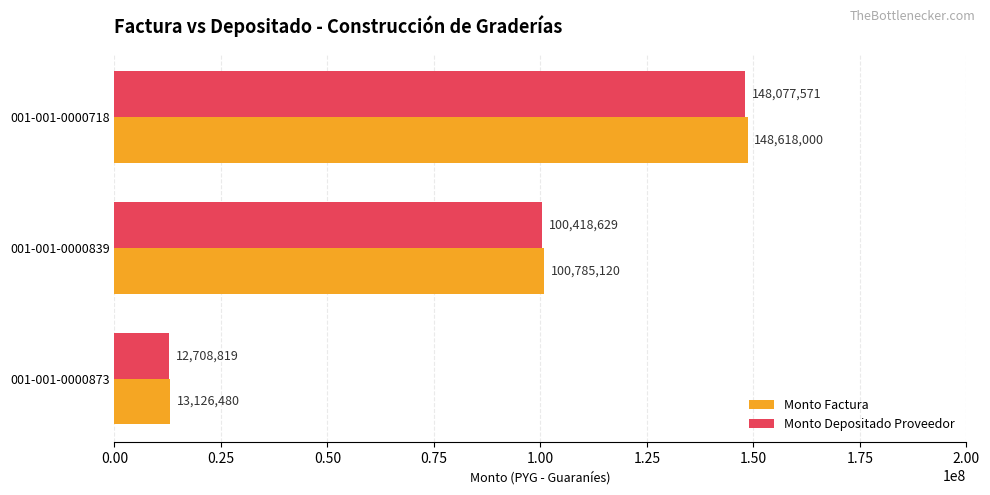

At which label does Monto Factura reach its minimum?

001-001-0000873